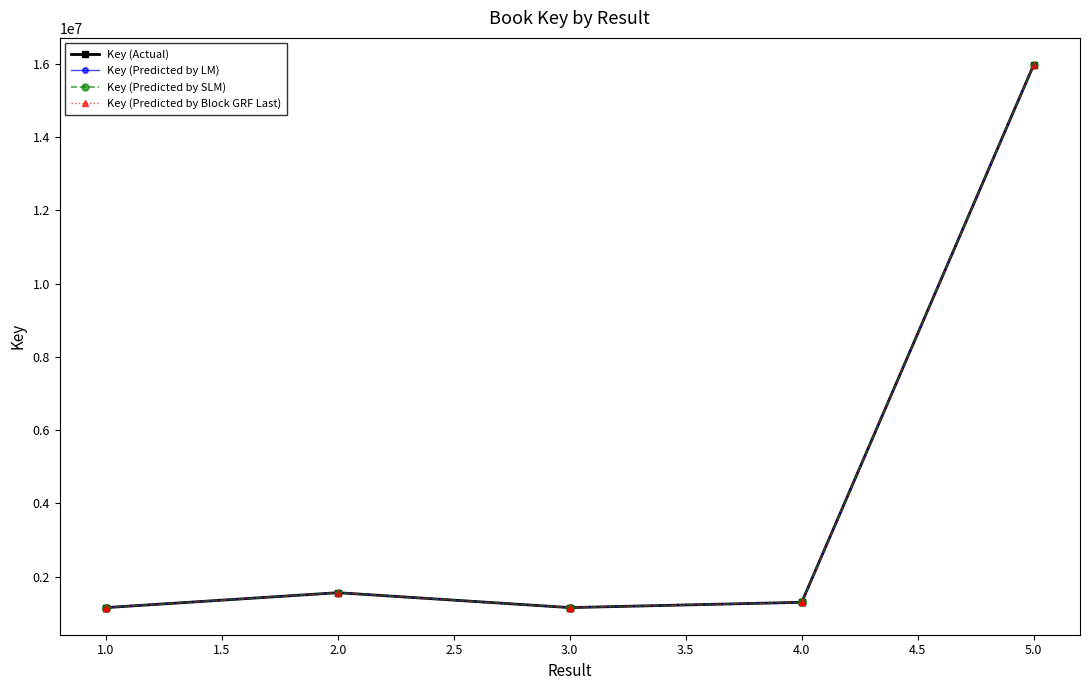

In Key (Actual), how many points are higher than both neighbors (excluding endpoints)?

1